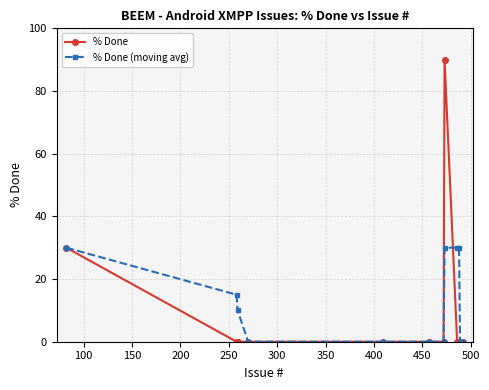

Which series has the widest spread of values?

% Done